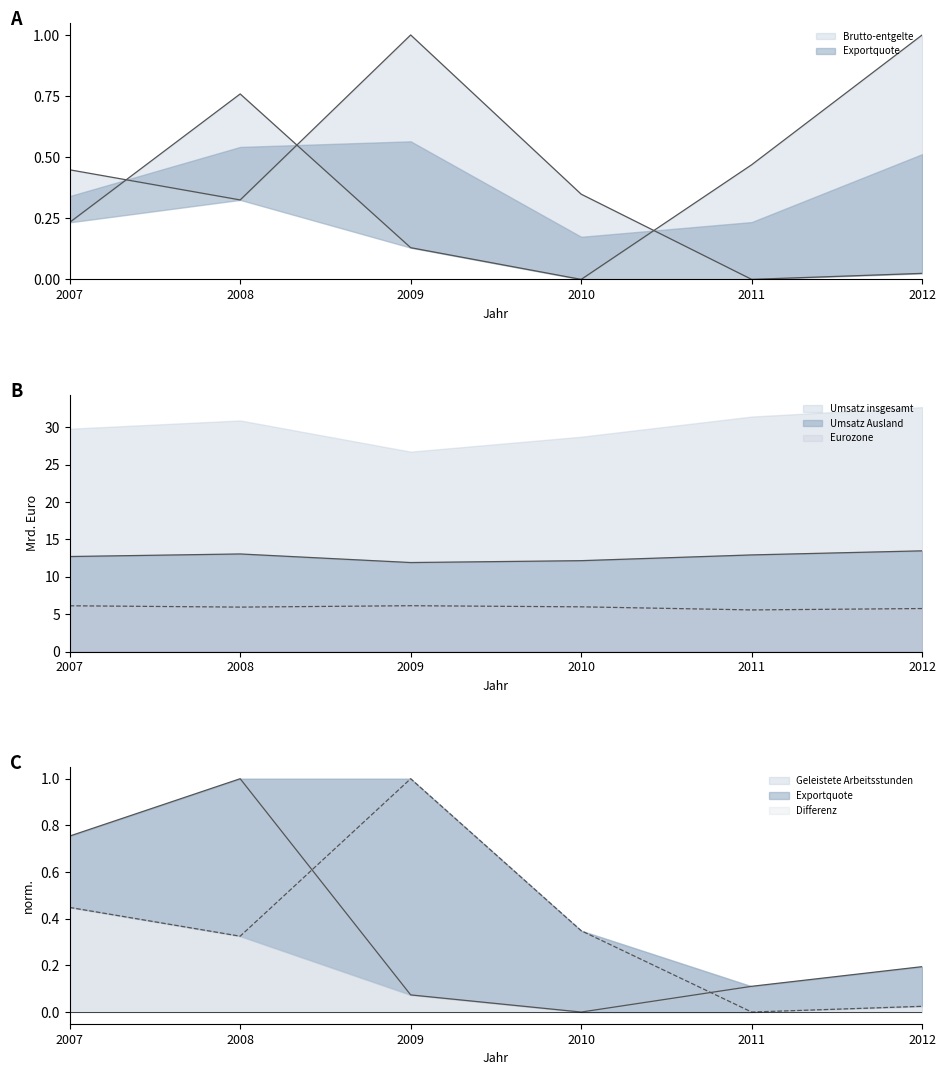

What is the difference between the highest and lowest values at 2012?

13.5